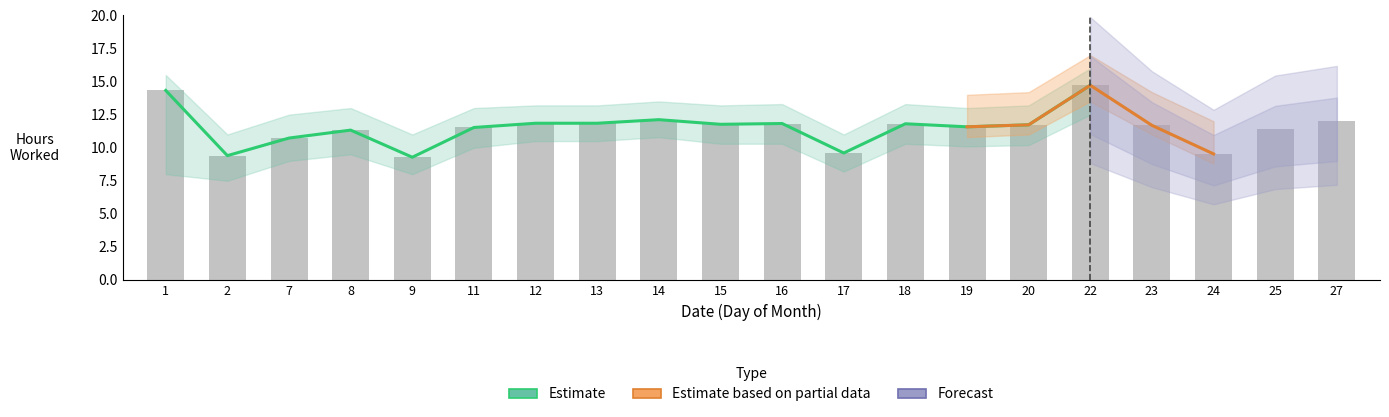

The chart shows a value of 19.5 at 19. True or false?

False